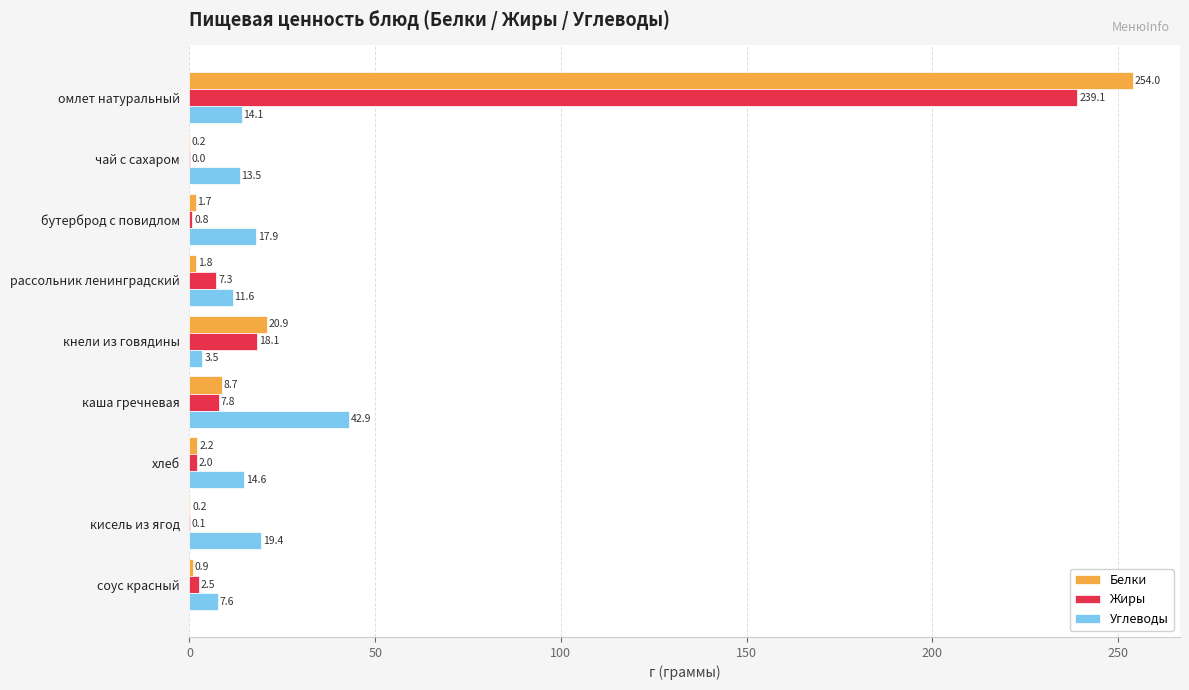

What is the sum of all Белки values?

290.6